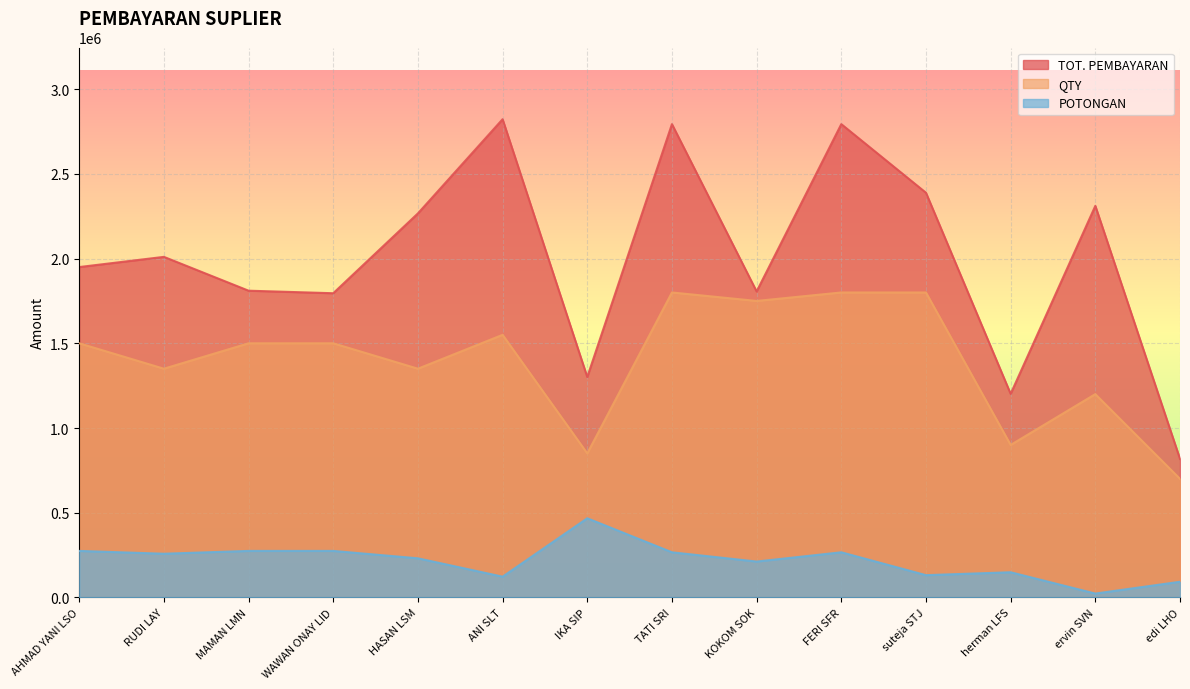

What is the label of the 2nd point from the right?

ervin SVN